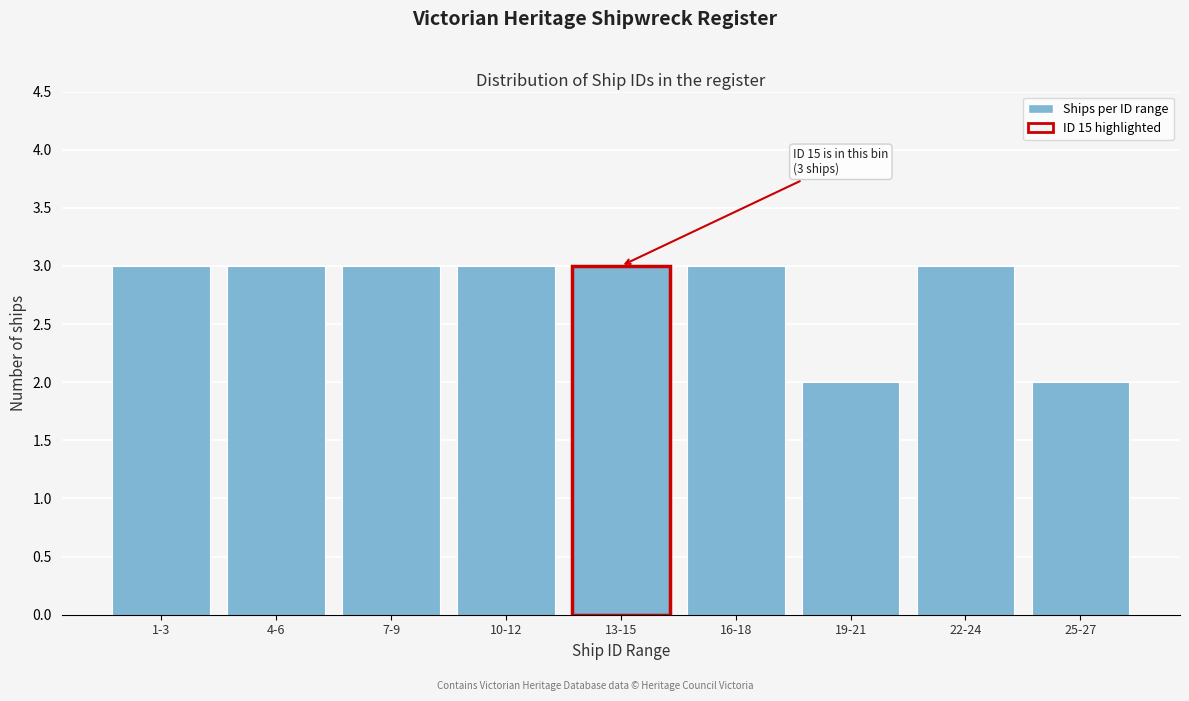

Reading left to right, extract all data points from this chart.

3	3	3	3	3	3	2	3	2